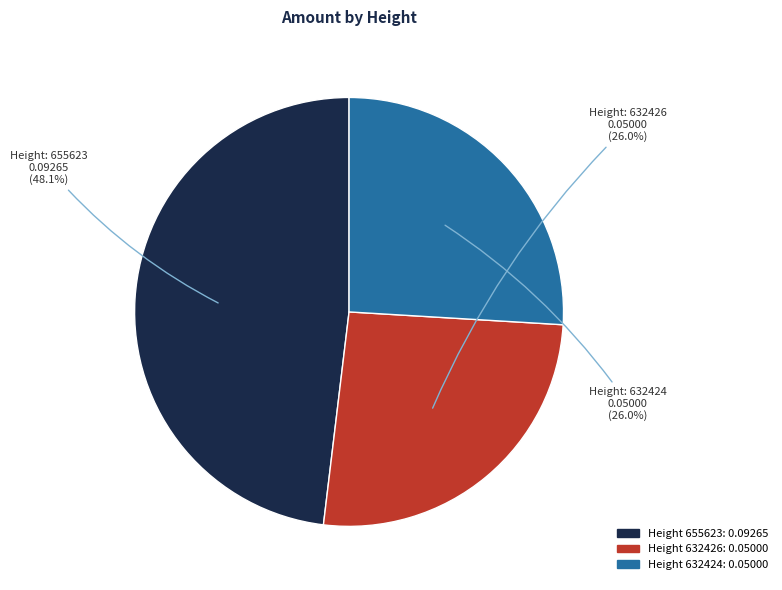

To the nearest percent, what is the average slice percentage?

33%